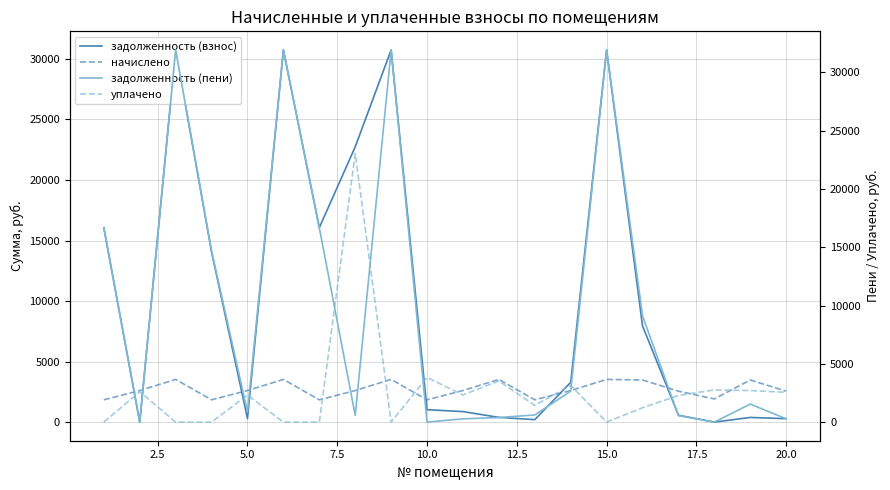

Which series ends up on top after the final intersection of задолженность (взнос) and начислено?

начислено